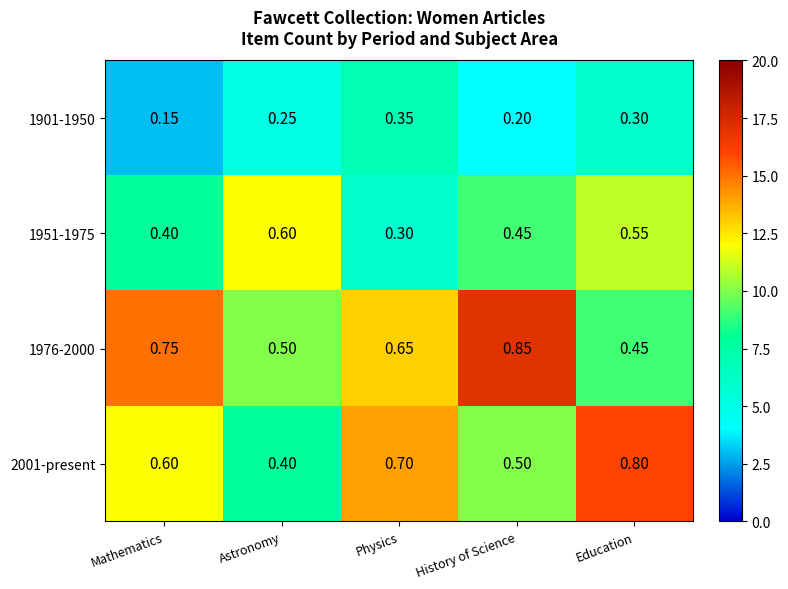

How many data points does each series have?

5